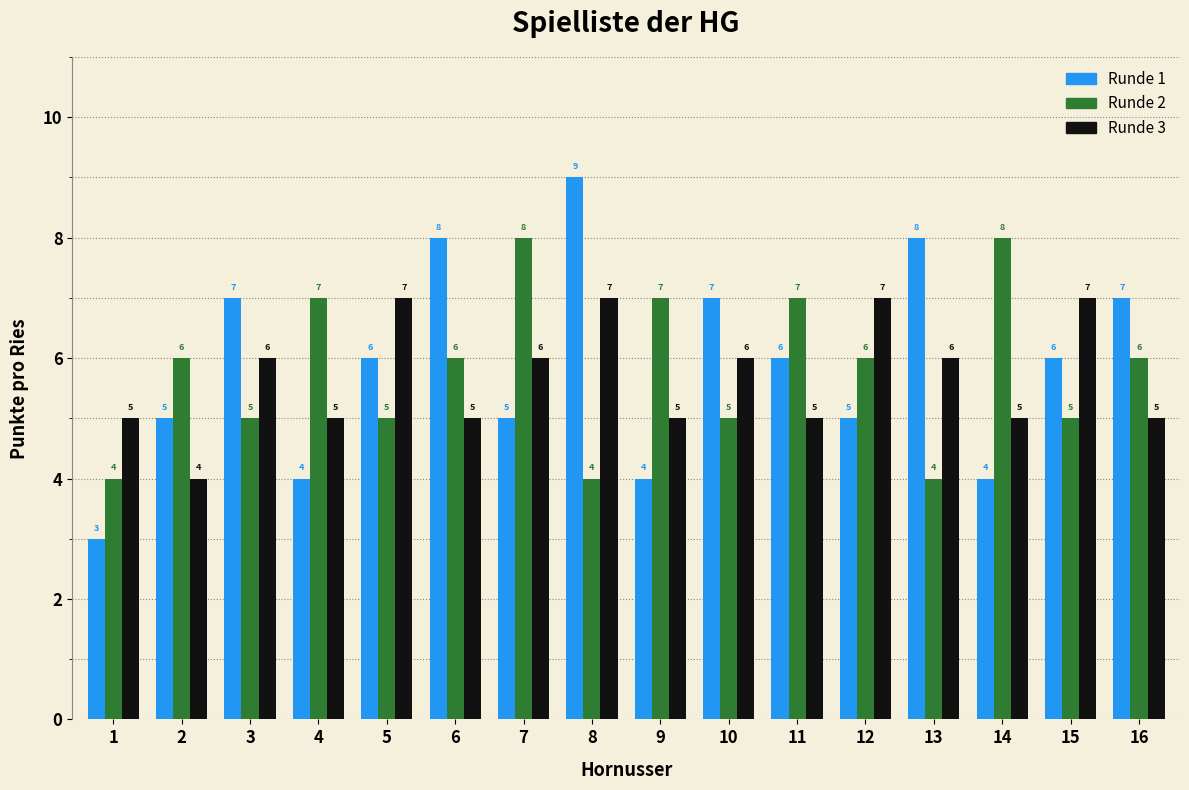

Reading left to right, transcribe all the data shown in this chart.

Runde 1: 1=3	2=5	3=7	4=4	5=6	6=8	7=5	8=9	9=4	10=7	11=6	12=5	13=8	14=4	15=6	16=7
Runde 2: 1=4	2=6	3=5	4=7	5=5	6=6	7=8	8=4	9=7	10=5	11=7	12=6	13=4	14=8	15=5	16=6
Runde 3: 1=5	2=4	3=6	4=5	5=7	6=5	7=6	8=7	9=5	10=6	11=5	12=7	13=6	14=5	15=7	16=5